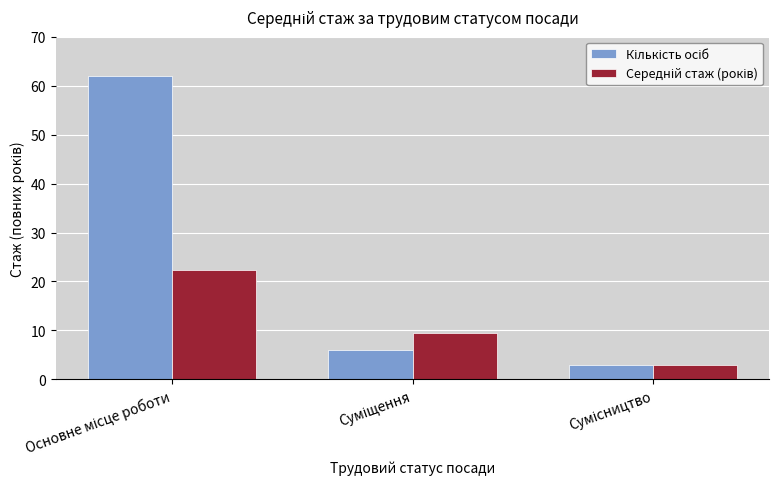

How many bars are there in total?

6